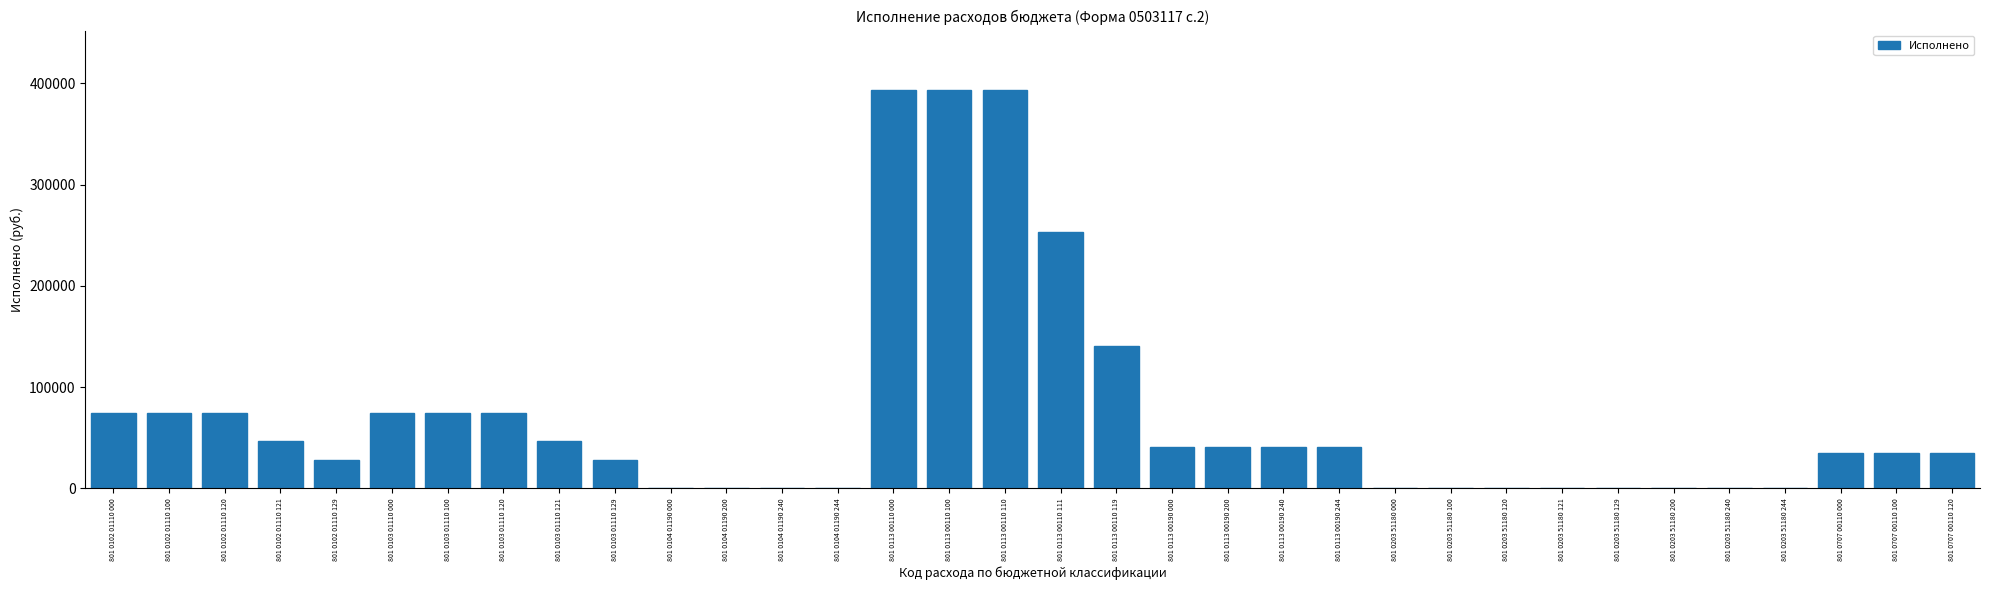

What is the change in value from 801 0103 01110 000 to 801 0104 01190 200?

-74249.8